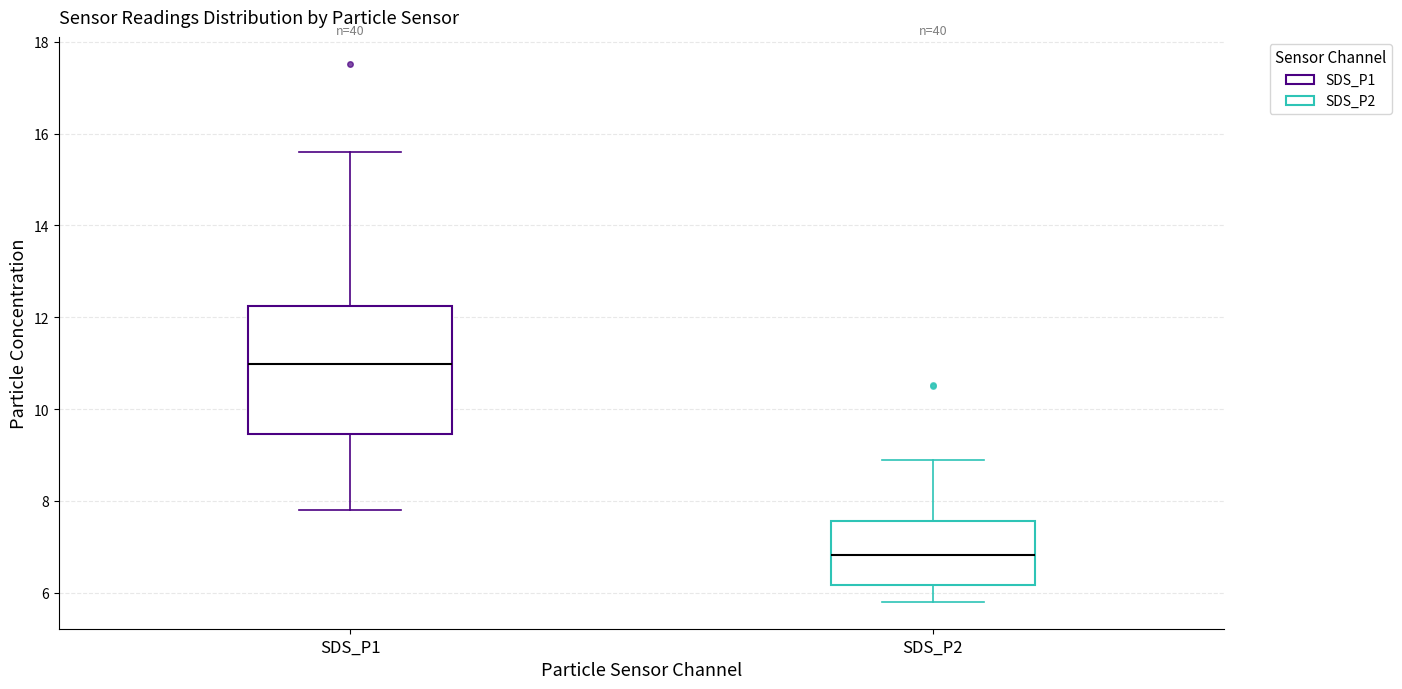

Reading left to right, read every box against the y-axis: the position of its median line, the range the box covers, and the ends of its whiskers. The values are not printed on the chart, so give them approximately, as read against the axis.

SDS_P1: median 11.0, box 9.4 to 12.2, whiskers 7.8 to 15.6
SDS_P2: median 6.8, box 6.2 to 7.6, whiskers 5.8 to 8.8